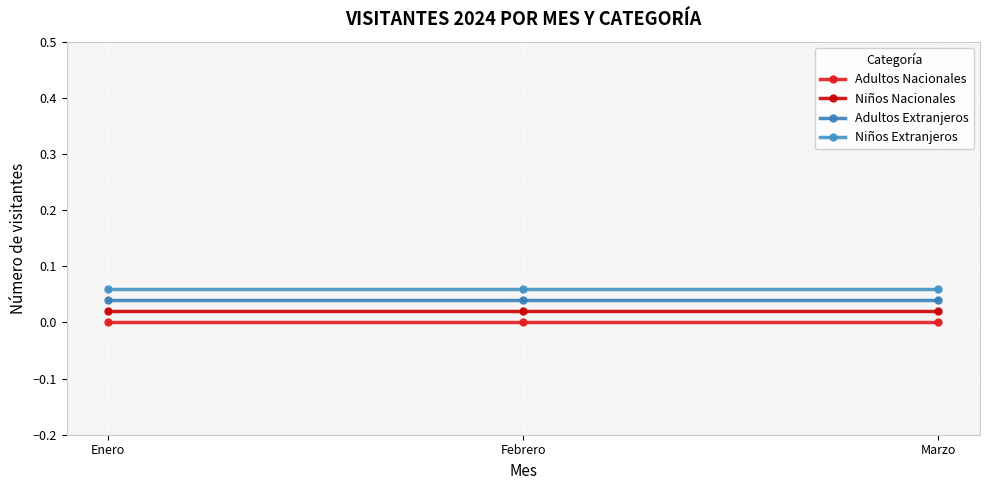

What position from the right is Marzo?

1